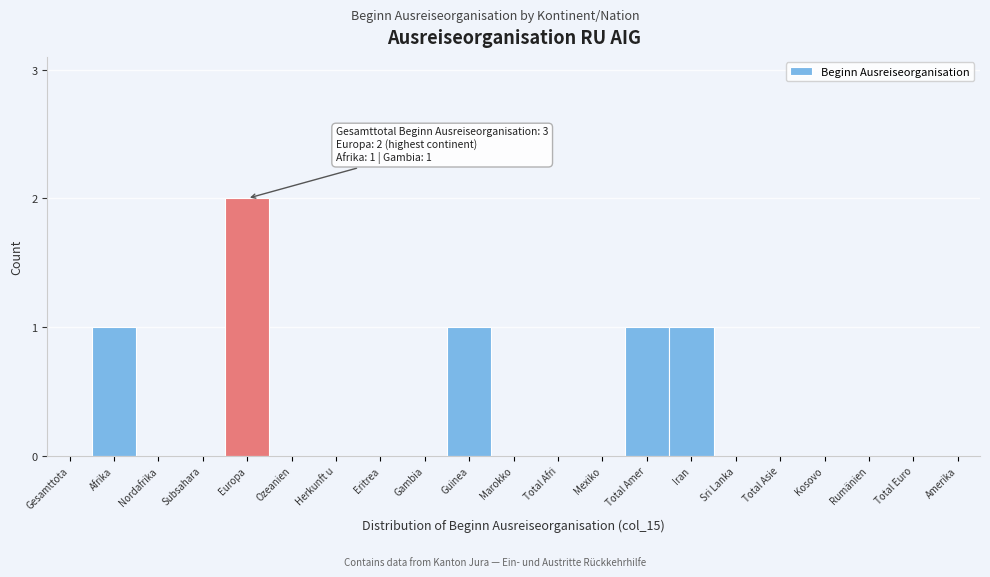

Reading right to left, transcribe all the data shown in this chart.

Amerika=0	Total Euro=0	Rumänien=0	Kosovo=0	Total Asie=0	Sri Lanka=0	Iran=1	Total Amer=1	Mexiko=0	Total Afri=0	Marokko=0	Guinea=1	Gambia=0	Eritrea=0	Herkunft u=0	Ozeanien=0	Europa=2	Subsahara=0	Nordafrika=0	Afrika=1	Gesamttota=0